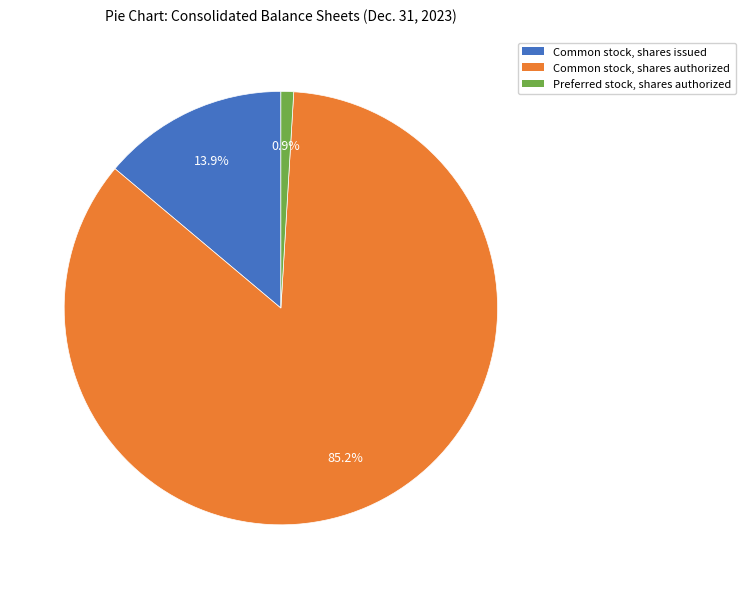

Which slice is the largest?

Common stock, shares authorized